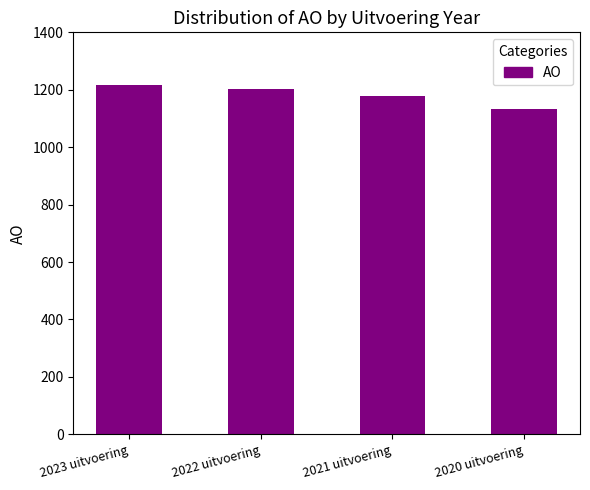

What is the minimum value shown in the chart?

1134